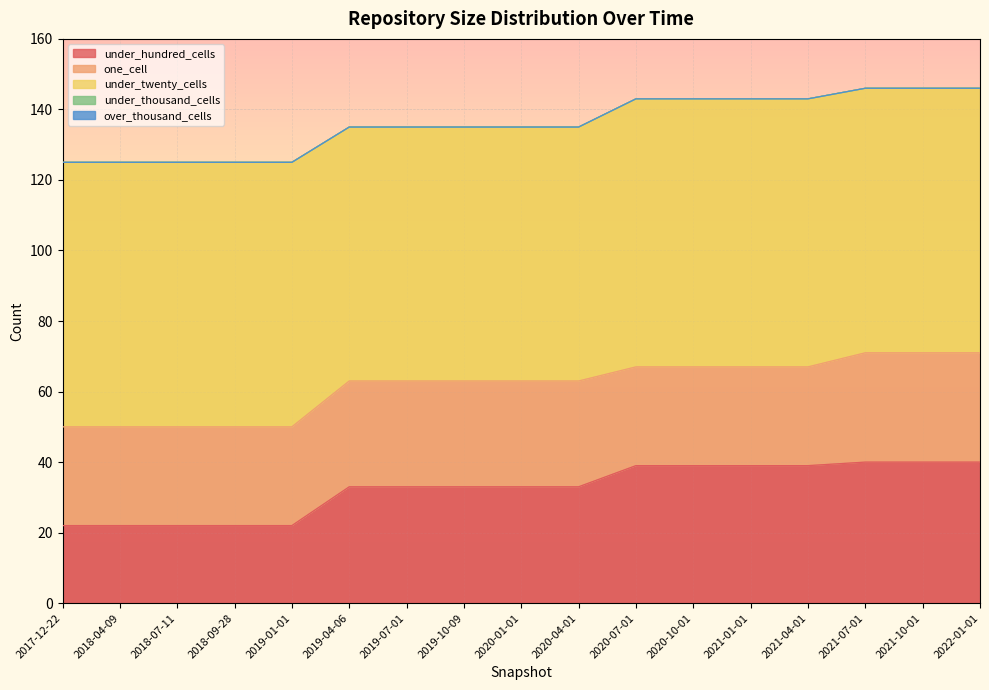

Rank the series at 2019-07-01 from lowest to highest value.

under_thousand_cells, over_thousand_cells, one_cell, under_hundred_cells, under_twenty_cells